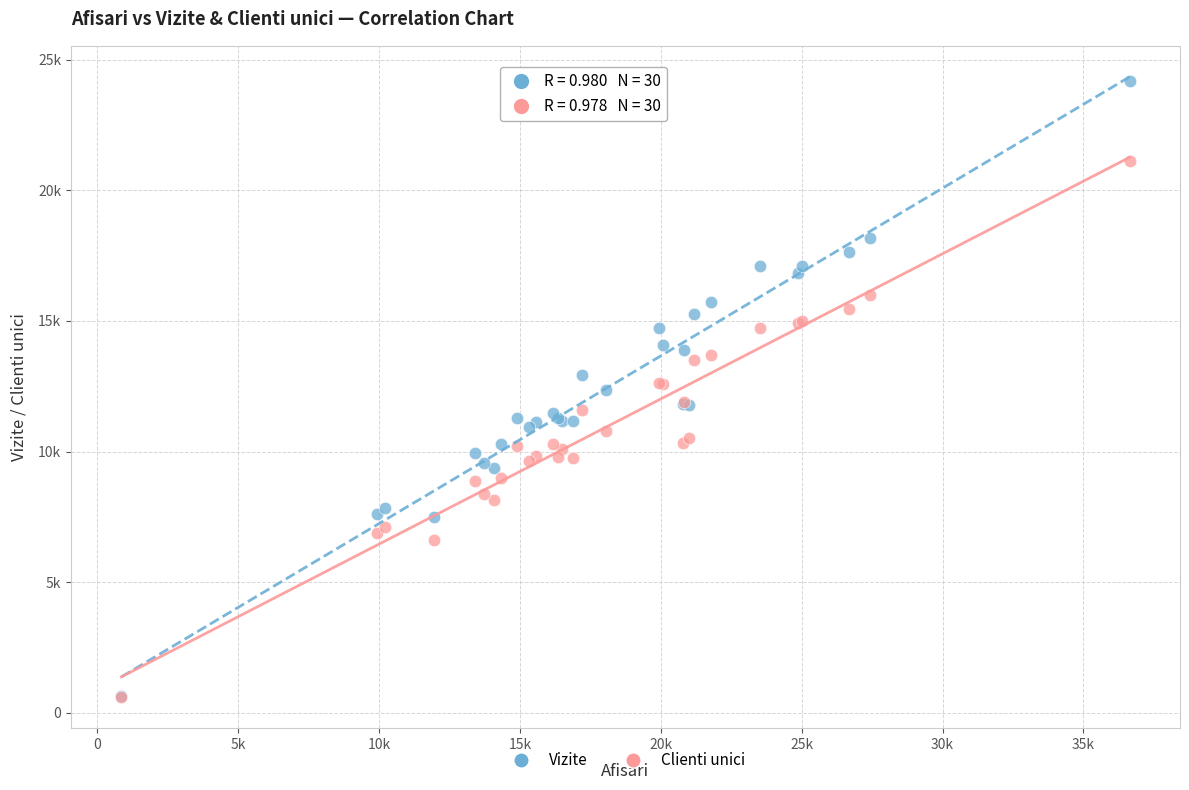

What are all the series names shown in the legend?

Vizite, Clienti unici